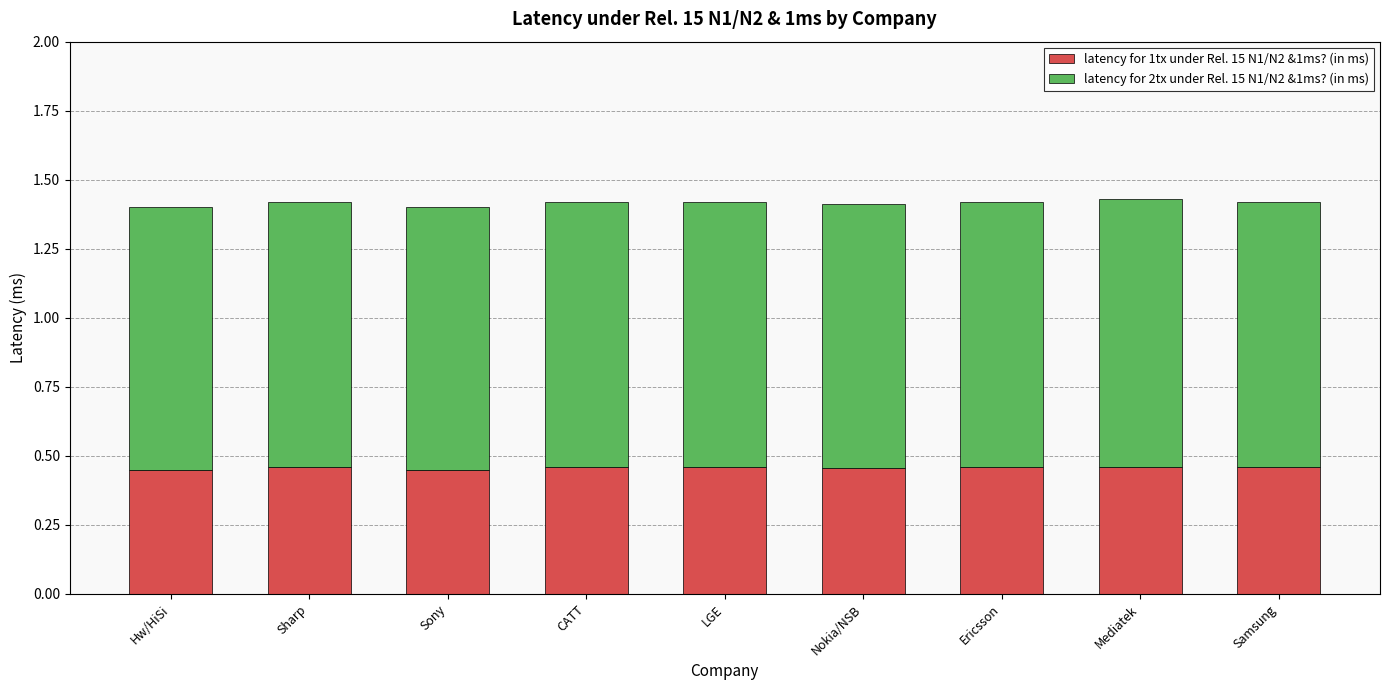

What is the total value across all series at LGE?

1.4